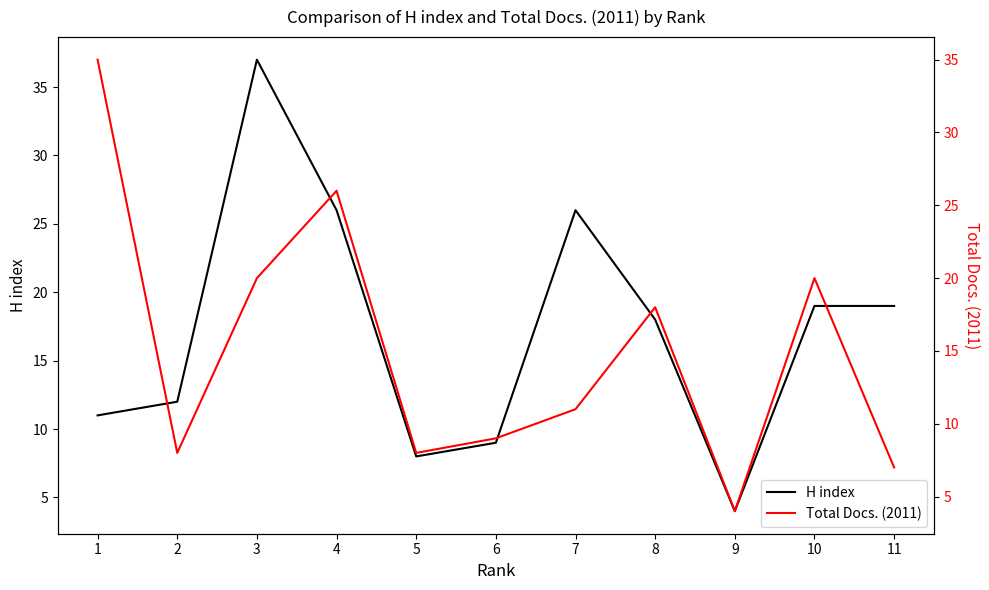

What is the average value of the H index series?

17